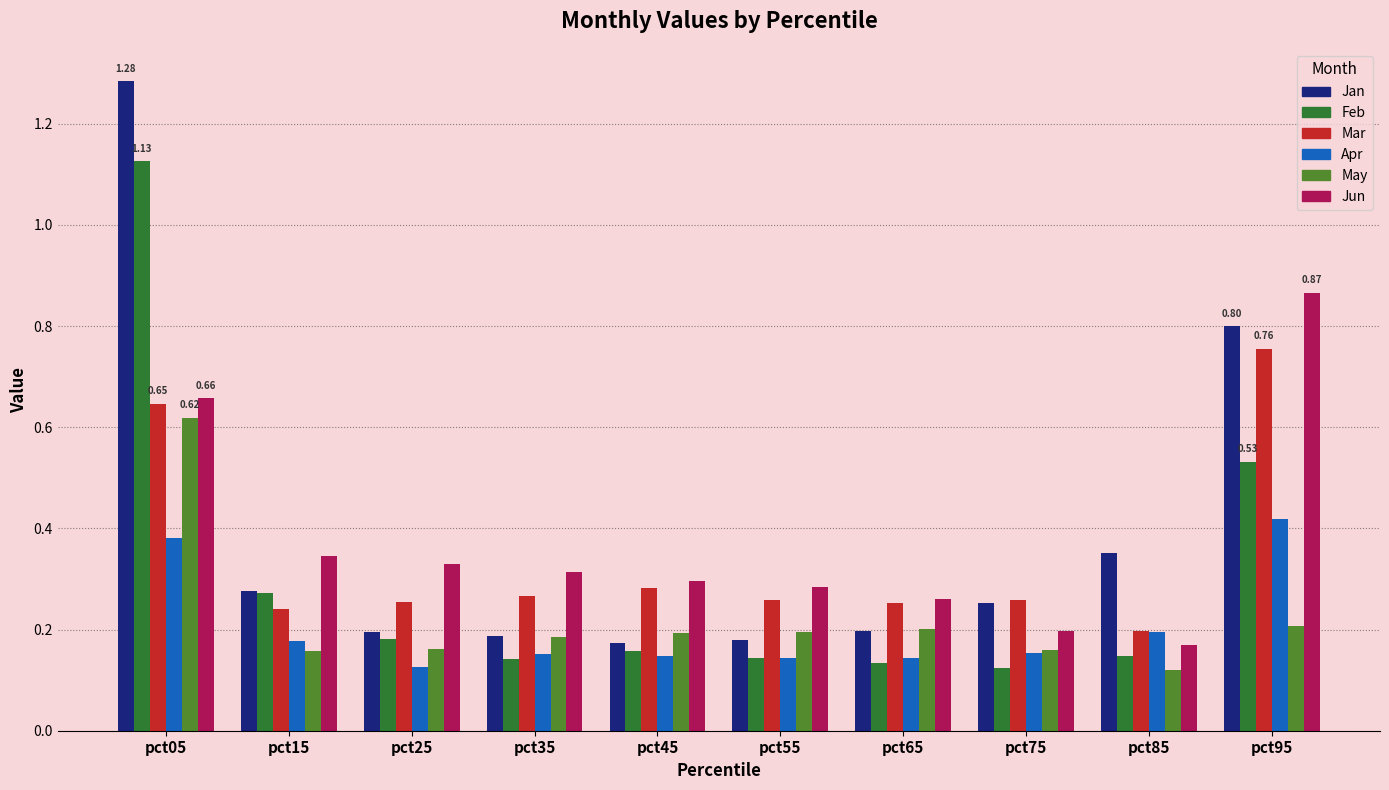

Which series has the widest spread of values?

Jan